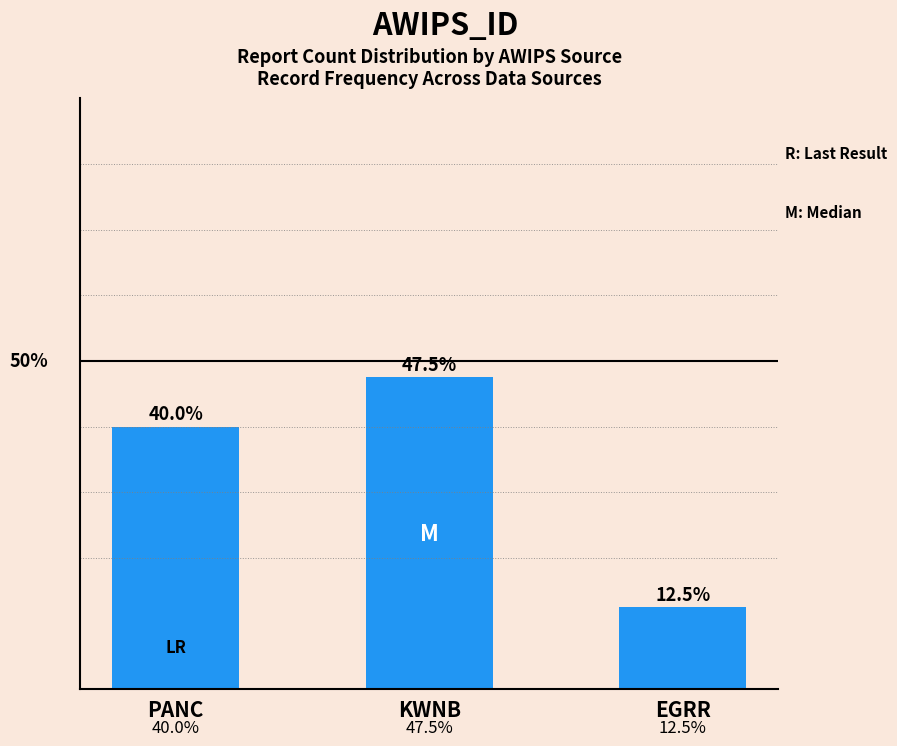

List the labels in order of value, smallest first.

EGRR, PANC, KWNB